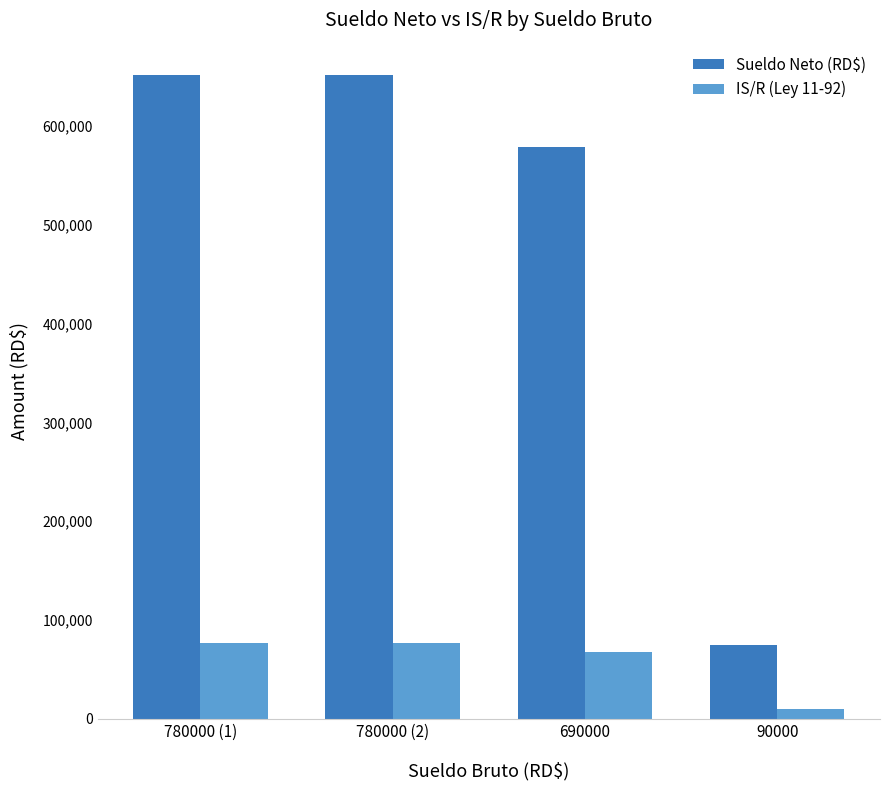

Which series changed the most between 780000 (2) and 690000?

Sueldo Neto (RD$)